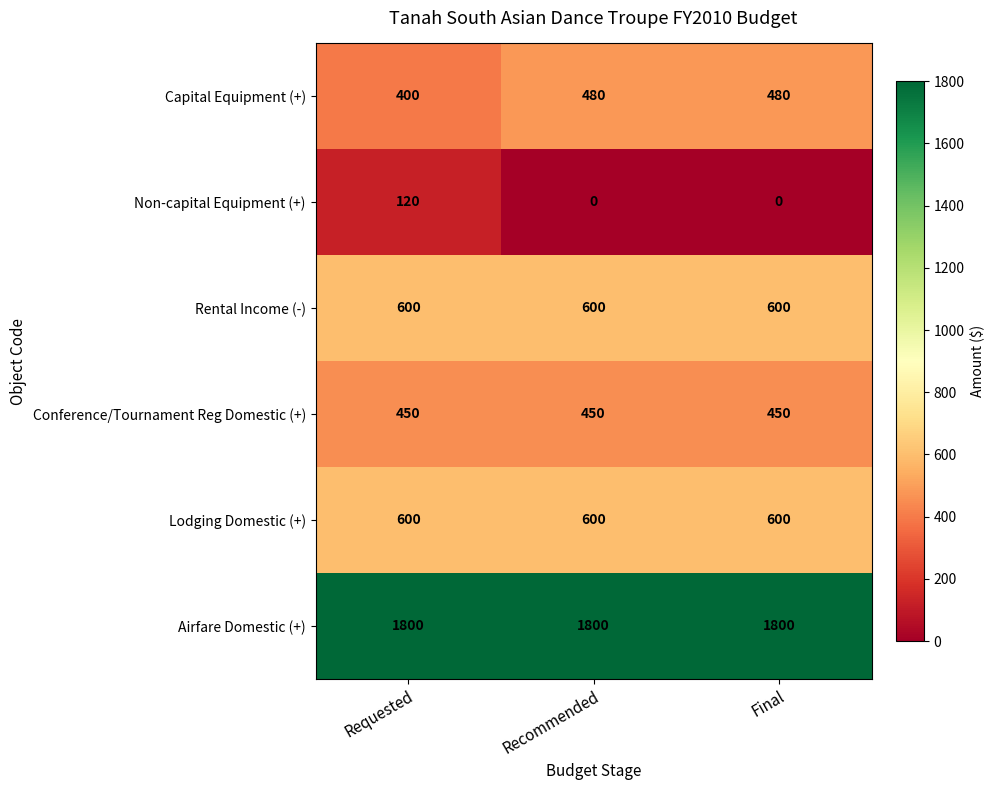

At which category is the sum across all series the highest?

Requested